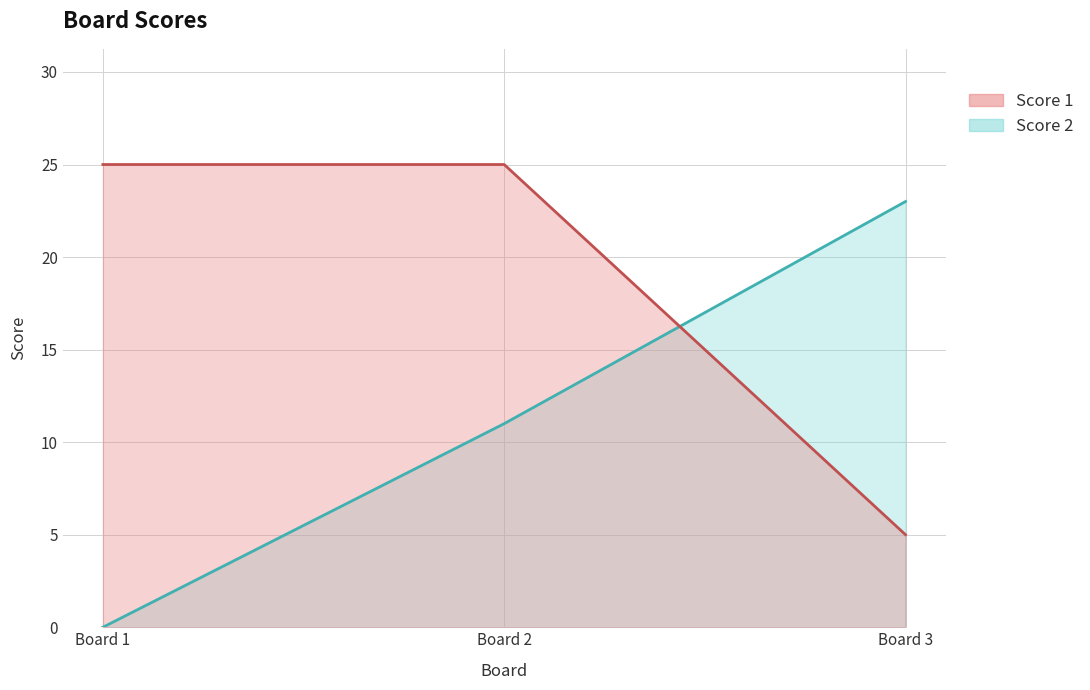

What is the spread (max minus min) of values at Board 3?

18